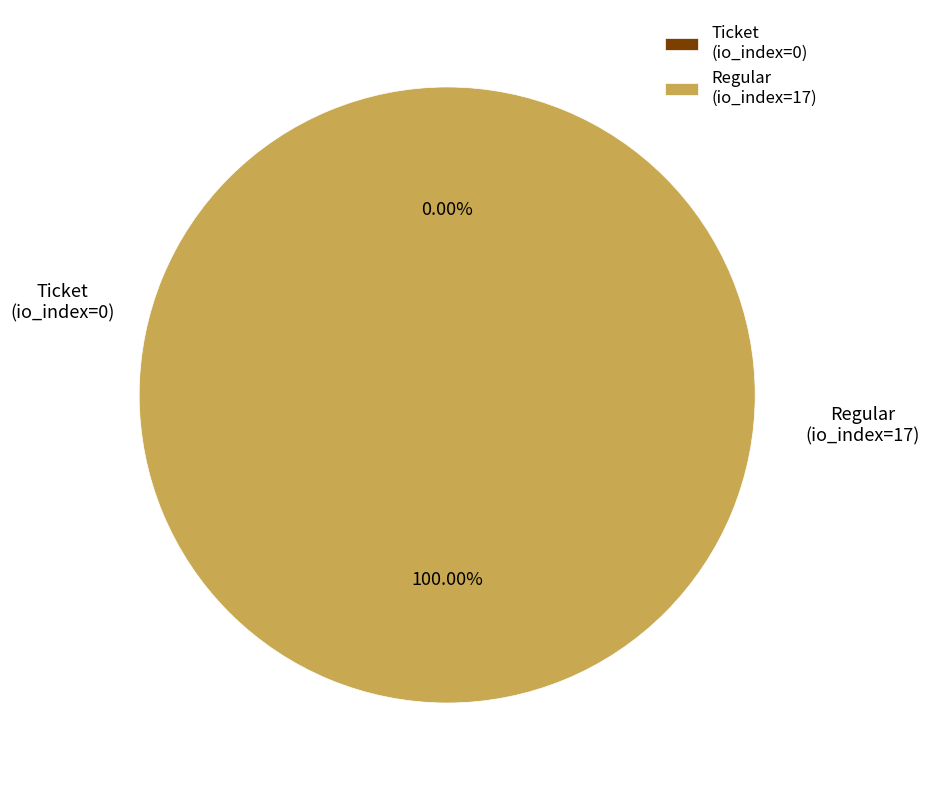

How many slices are in this pie chart?

2